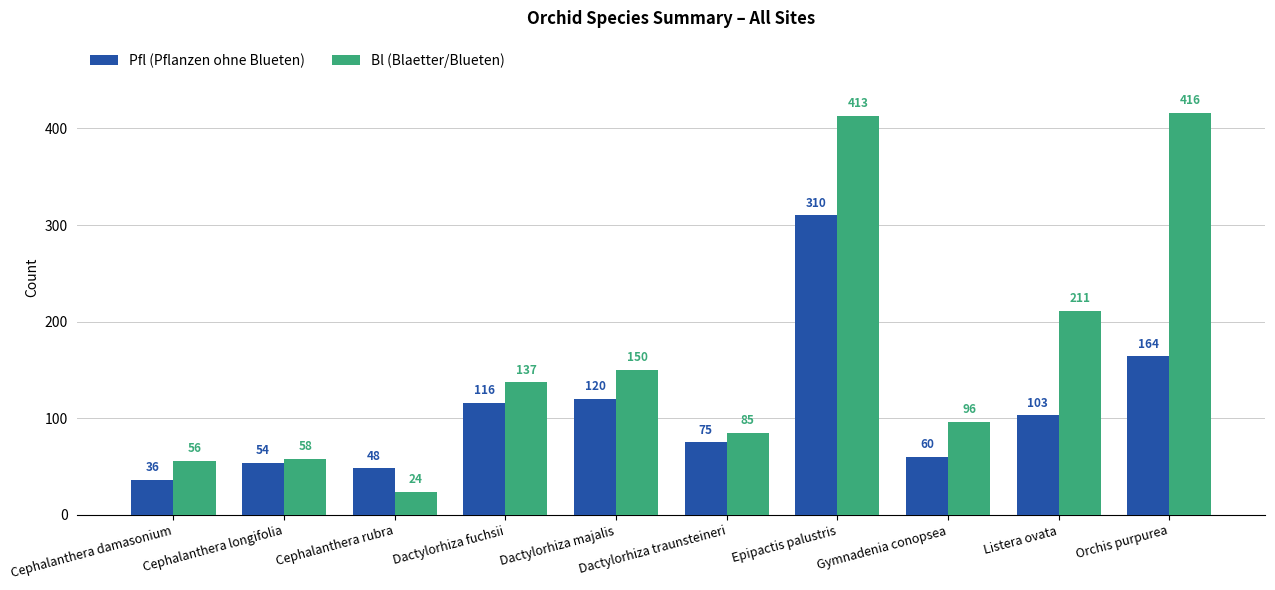

Reading left to right, list all the values displayed in this chart.

Pfl (Pflanzen ohne Blueten): Cephalanthera damasonium=36	Cephalanthera longifolia=54	Cephalanthera rubra=48	Dactylorhiza fuchsii=116	Dactylorhiza majalis=120	Dactylorhiza traunsteineri=75	Epipactis palustris=310	Gymnadenia conopsea=60	Listera ovata=103	Orchis purpurea=164
Bl (Blaetter/Blueten): Cephalanthera damasonium=56	Cephalanthera longifolia=58	Cephalanthera rubra=24	Dactylorhiza fuchsii=137	Dactylorhiza majalis=150	Dactylorhiza traunsteineri=85	Epipactis palustris=413	Gymnadenia conopsea=96	Listera ovata=211	Orchis purpurea=416